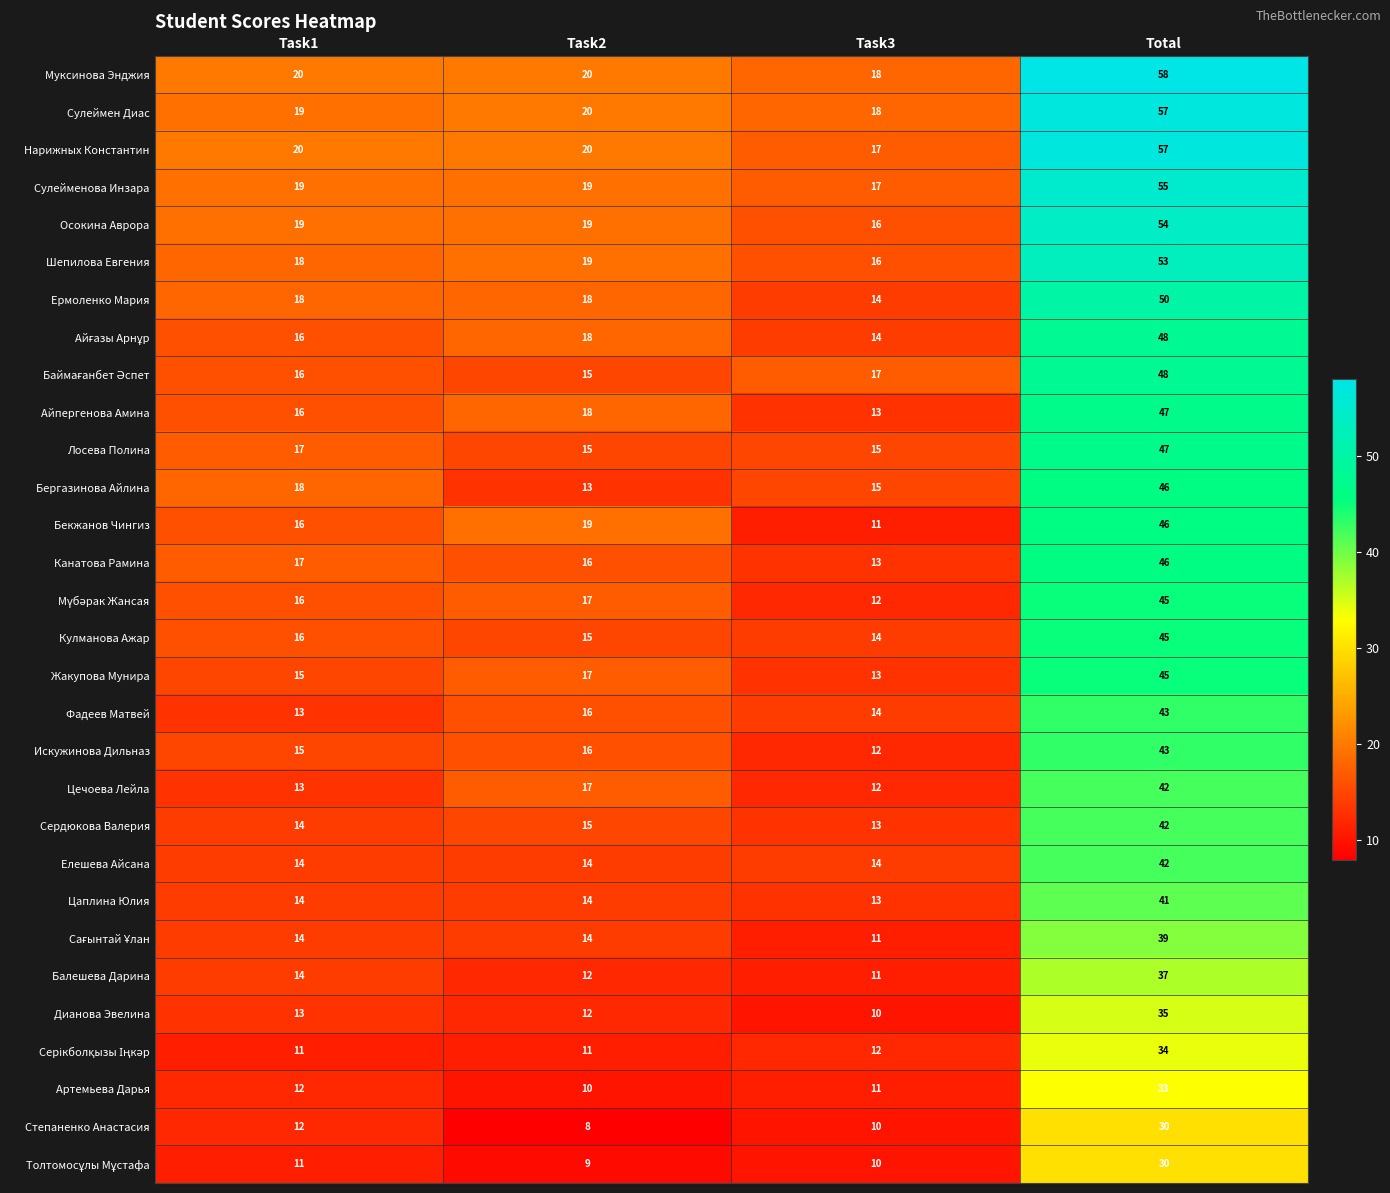

List the labels in order of Балешева Дарина value, smallest first.

Task3, Task2, Task1, Total